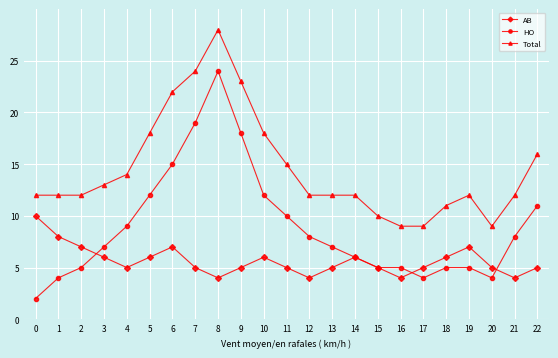

After their last crossing, which series has the higher values: HO or AB?

HO